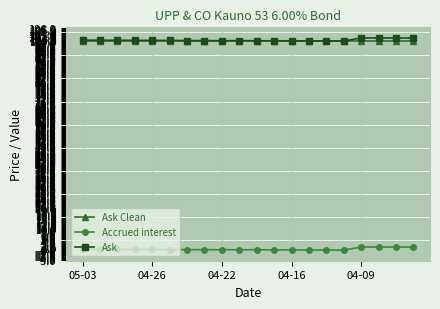

What is the value of the Ask point at the 16th from the left?

99.9